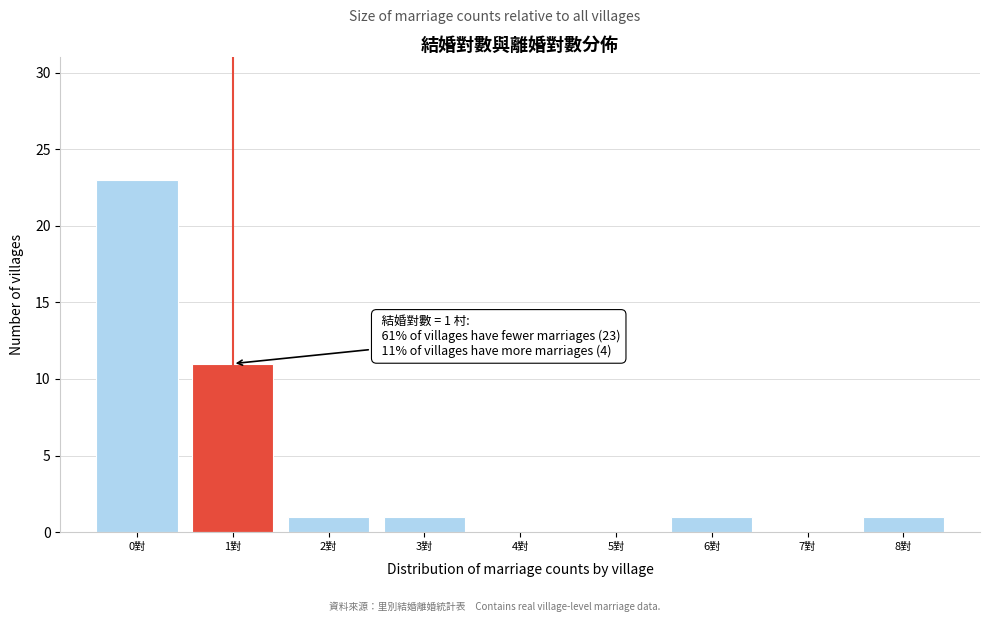

Which range on the x-axis has the tallest bar?

-0.5 to 0.5